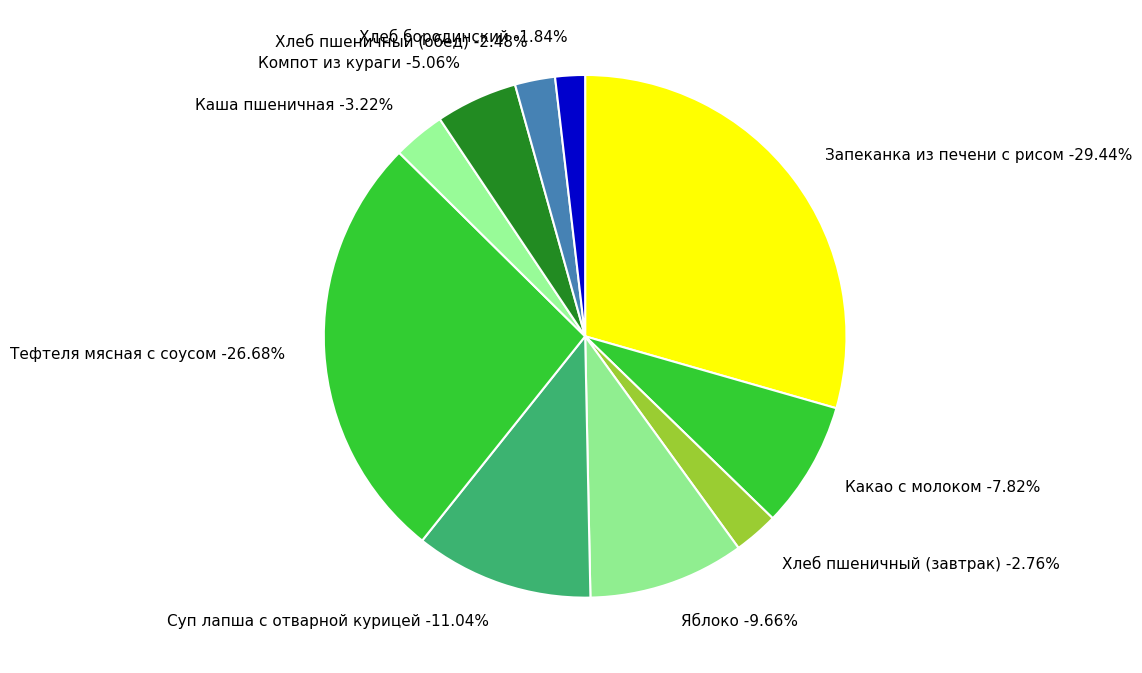

Does Запеканка из печени с рисом account for over 50% of the chart?

No